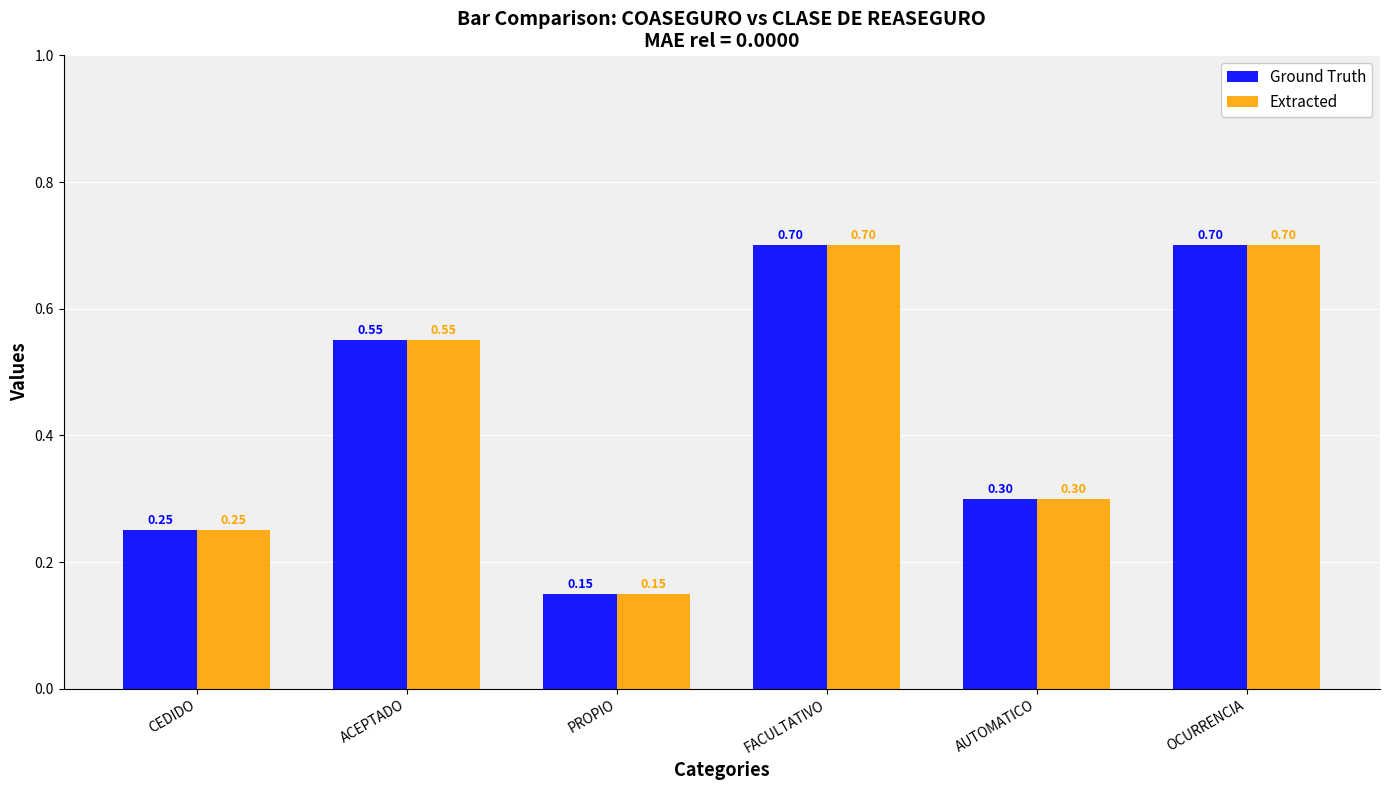

What is the average value of the Extracted series?

0.4